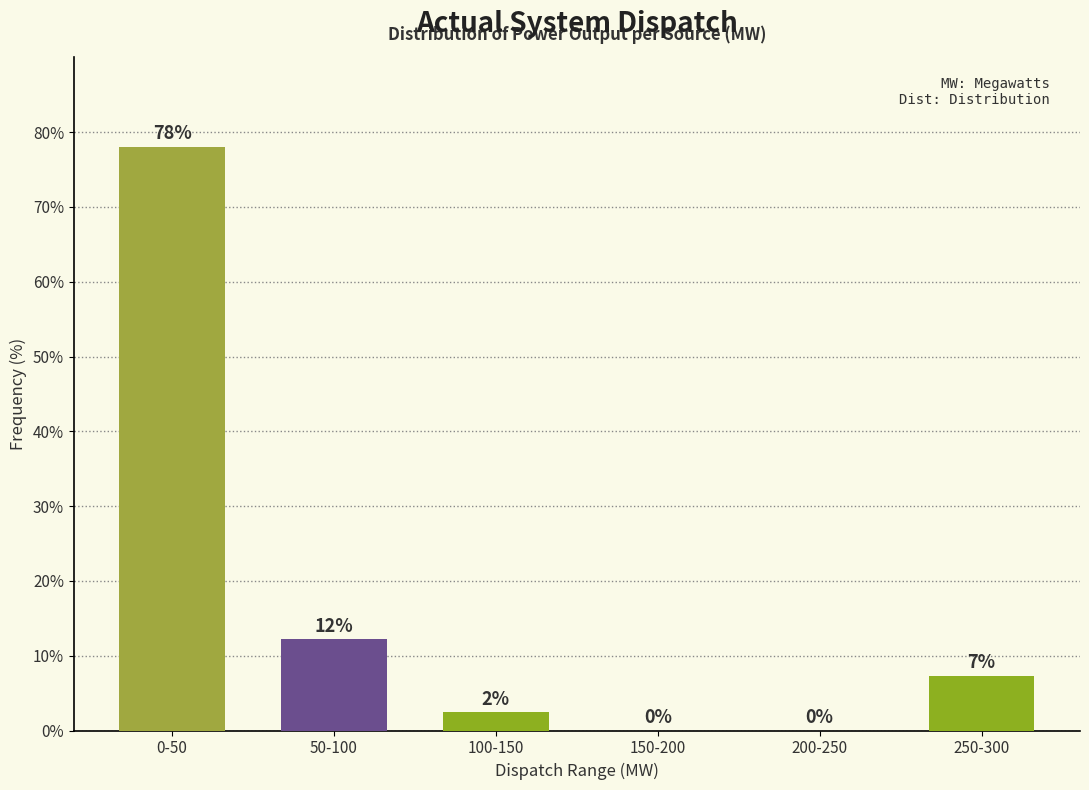

At which label does the data first exceed 7?

0-50